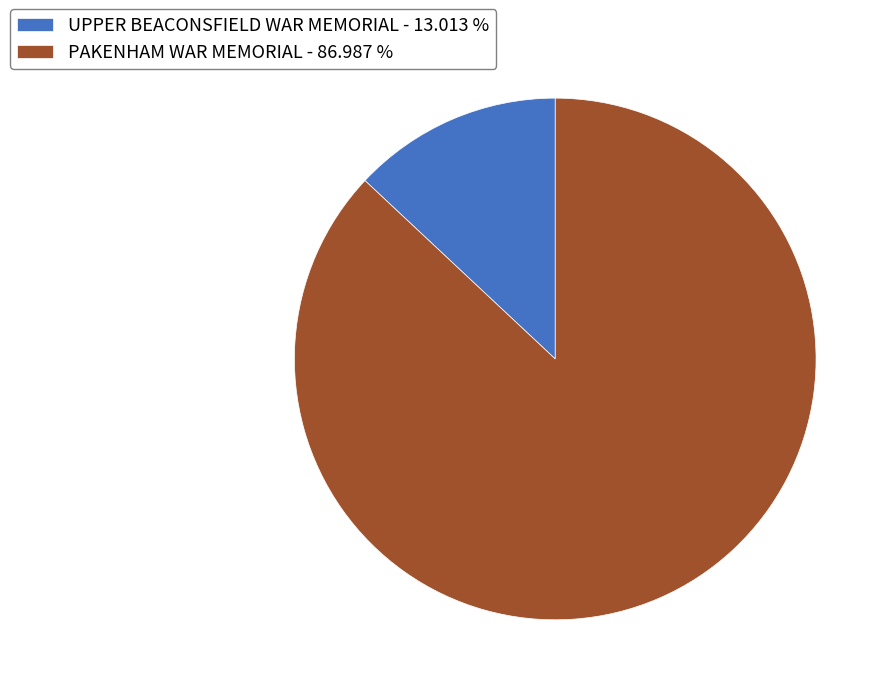

Combined, do PAKENHAM WAR MEMORIAL - 86.987 % and UPPER BEACONSFIELD WAR MEMORIAL - 13.013 % account for over 50%?

Yes